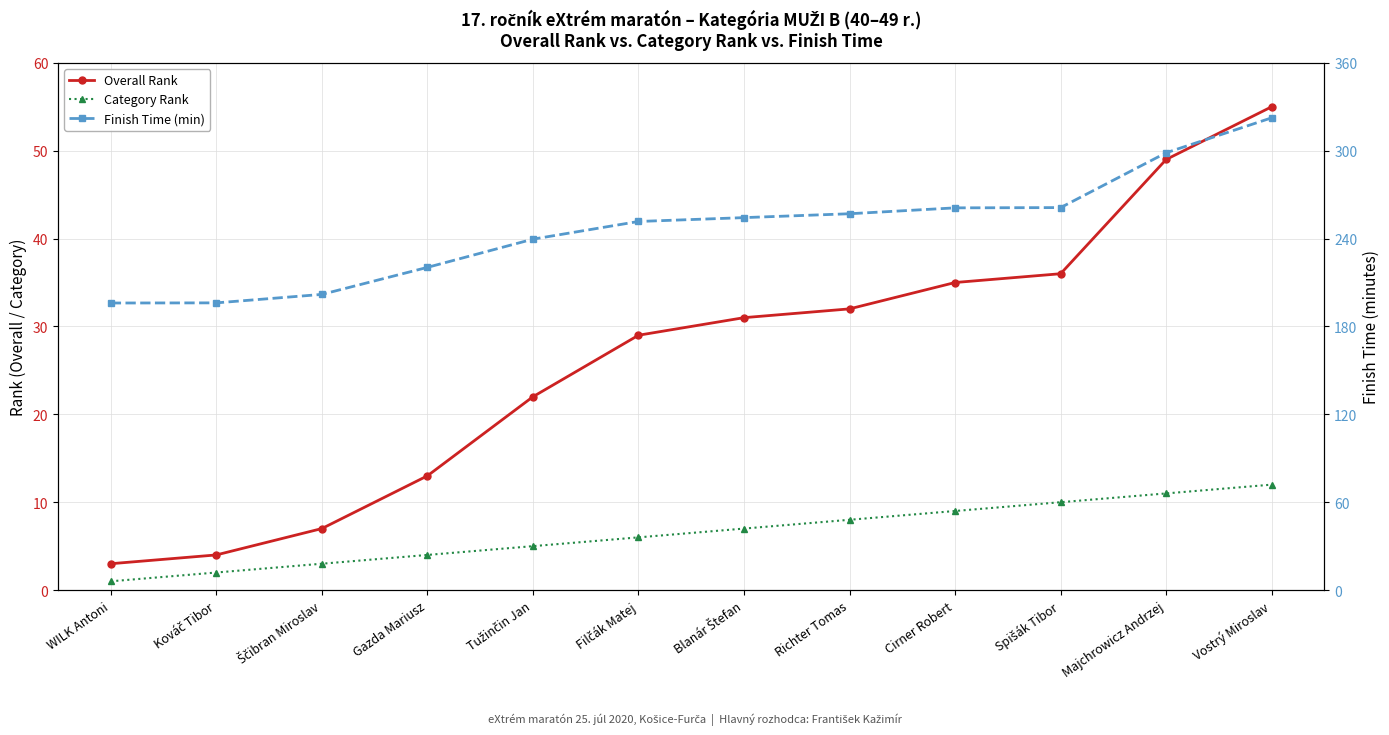

At Gazda Mariusz, list the series in order from smallest to largest.

Category Rank, Overall Rank, Finish Time (min)